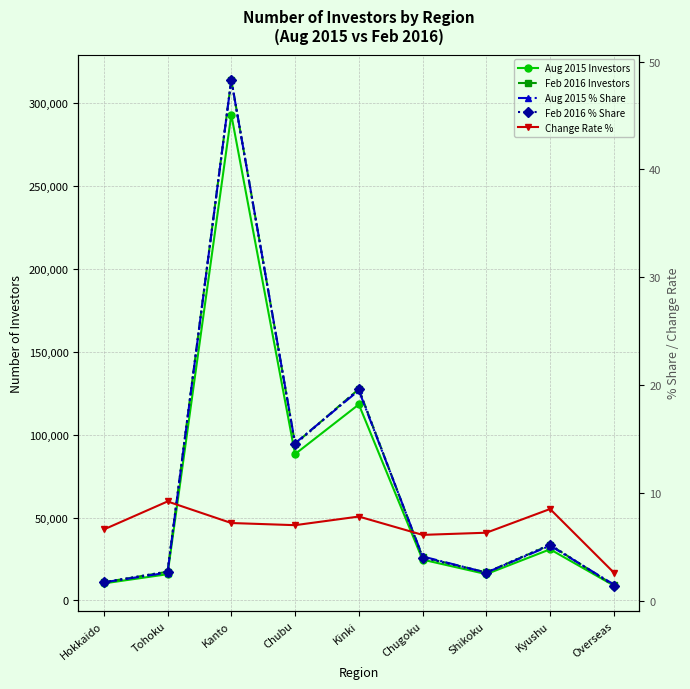

Count the number of categories in the chart.

9